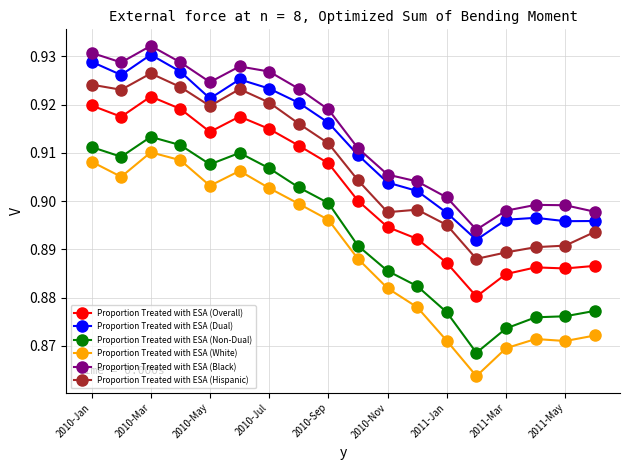

Which series has the largest range (max minus min)?

Proportion Treated with ESA (White)